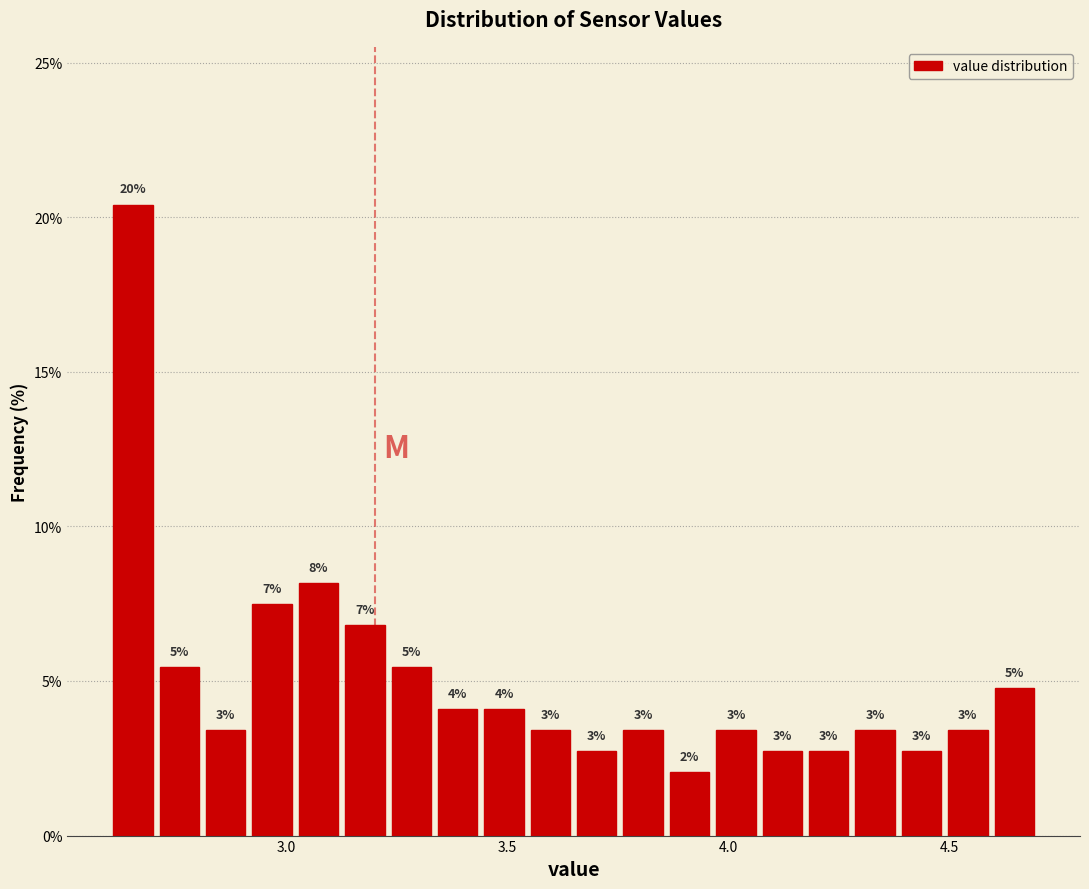

Around what value on the x-axis is the tallest bar? Give the approximate position of its centre, as read against the axis.

2.65